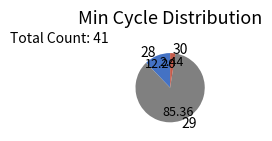

Which category has the smallest portion of the pie?

30